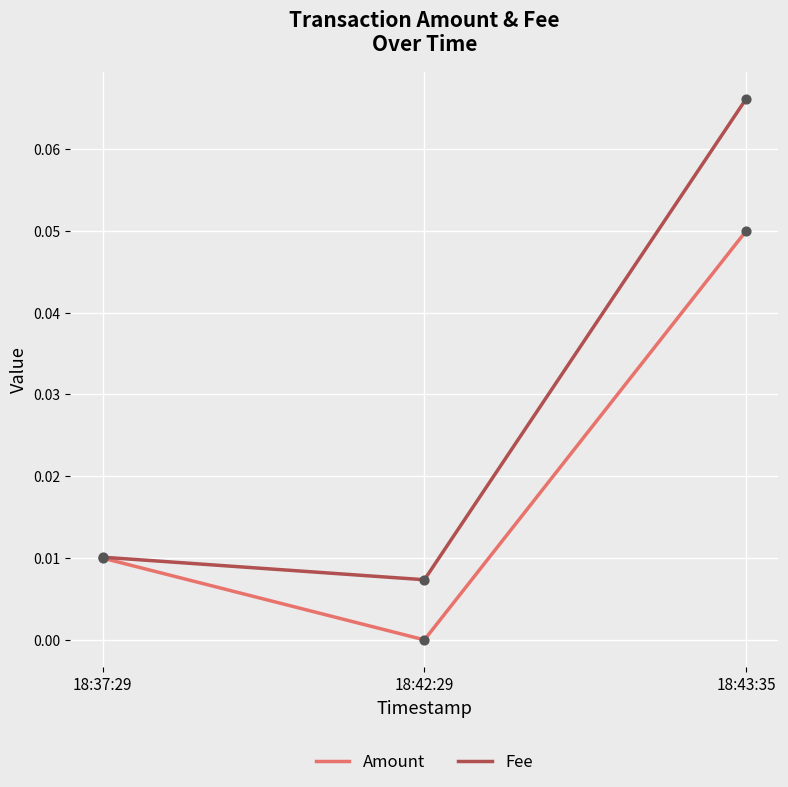

What are all the series names shown in the legend?

Amount, Fee